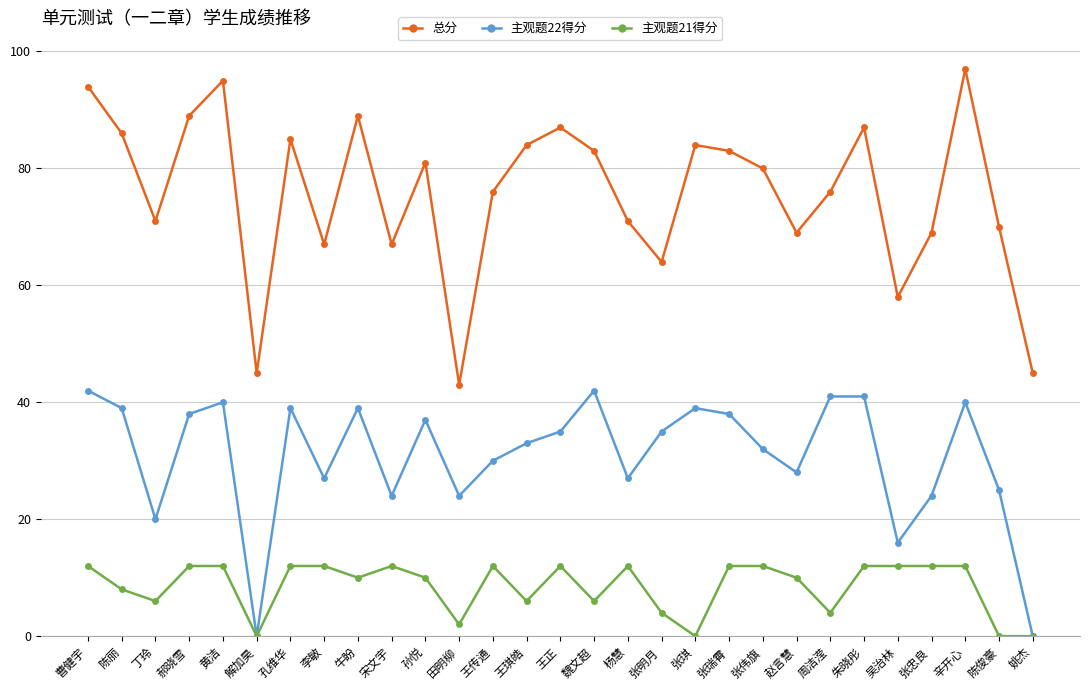

What is the difference between the 主观题22得分 values at 赵言慧 and 陈丽?

11